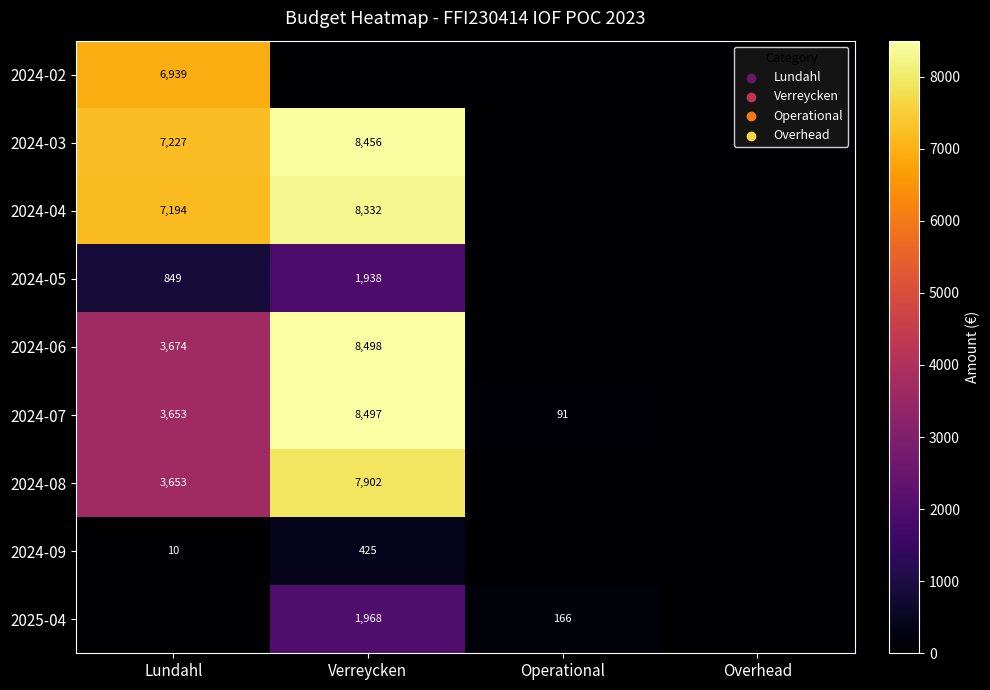

Is the value of 2025-04 at Operational greater than the value of 2024-09 at Lundahl?

Yes